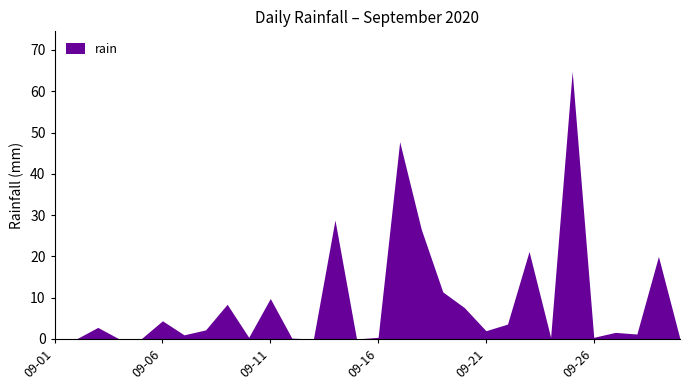

How many lines are shown in the chart?

1